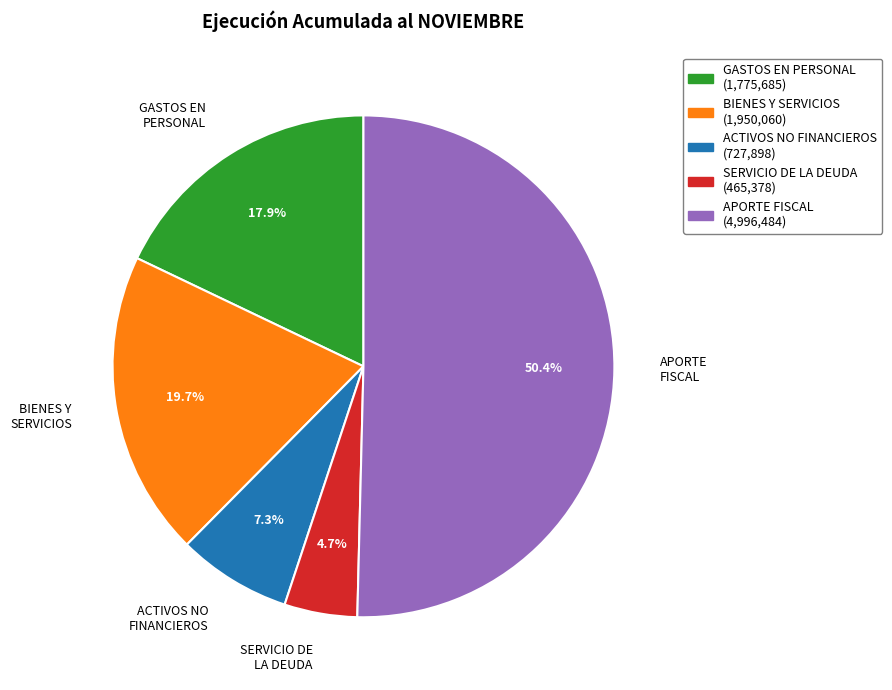

Count the number of slices in the pie.

5